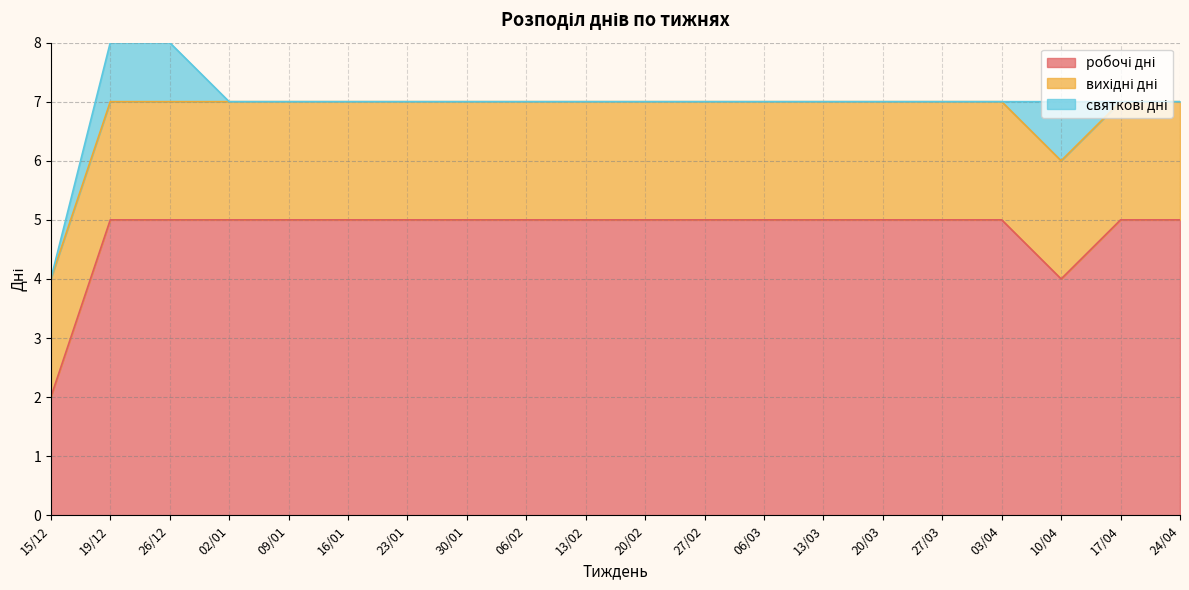

What is the average value of the вихідні дні series?

2